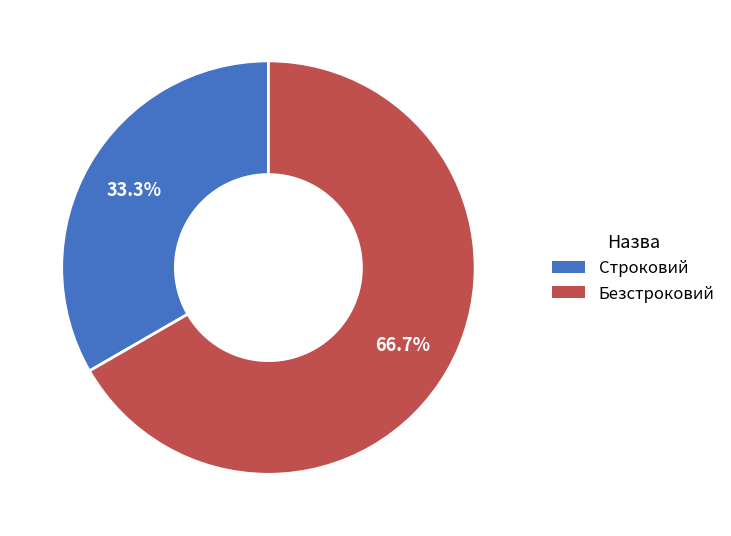

How many segments does this pie chart have?

2